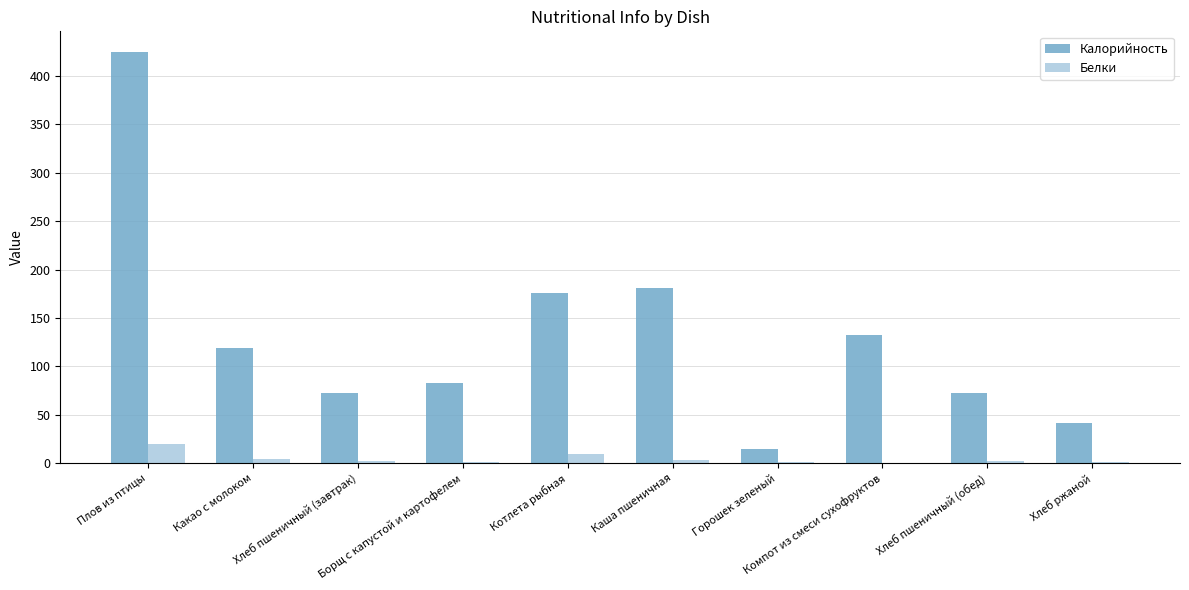

How many groups of bars are there?

10